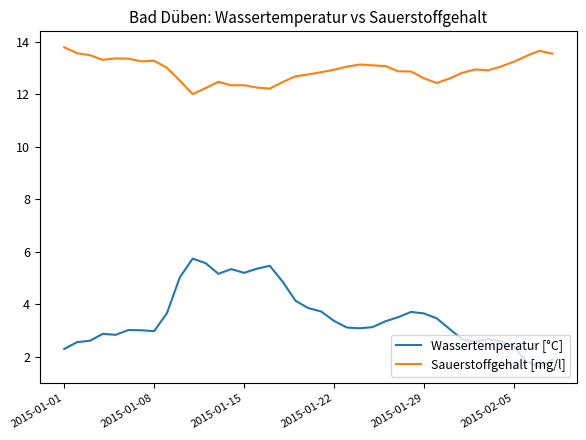

Which series has the largest total across all categories?

Sauerstoffgehalt [mg/l]